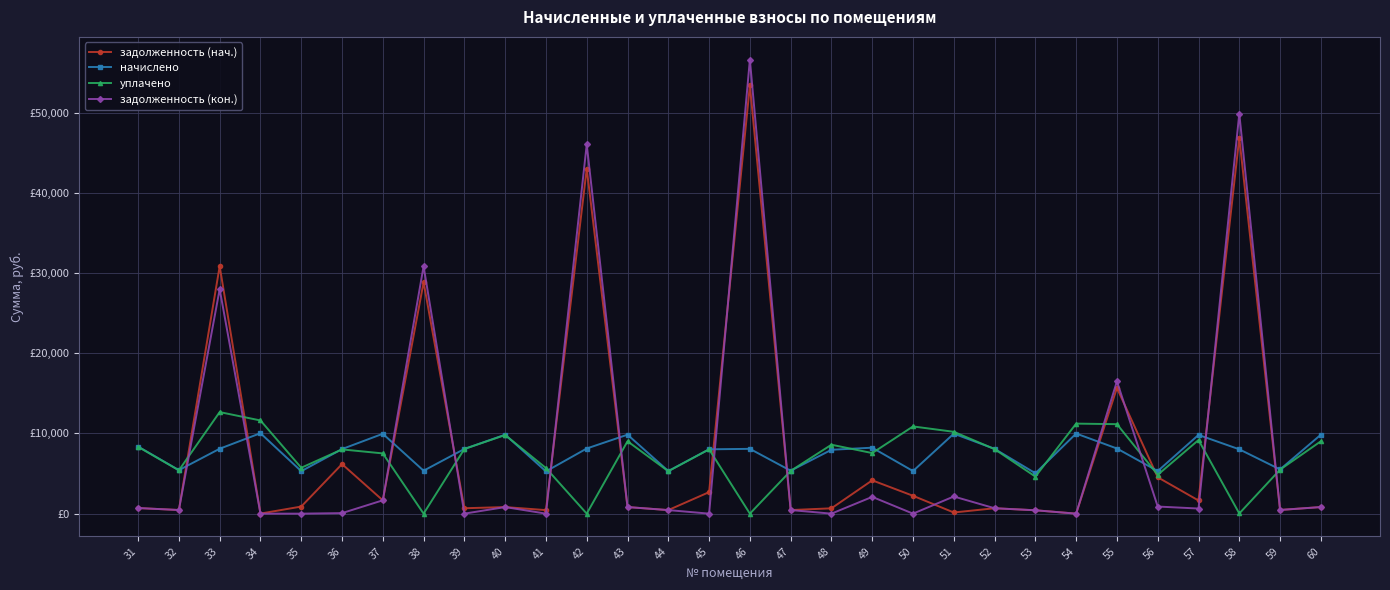

Rank the series at 48 from highest to lowest value.

уплачено, начислено, задолженность (нач.), задолженность (кон.)